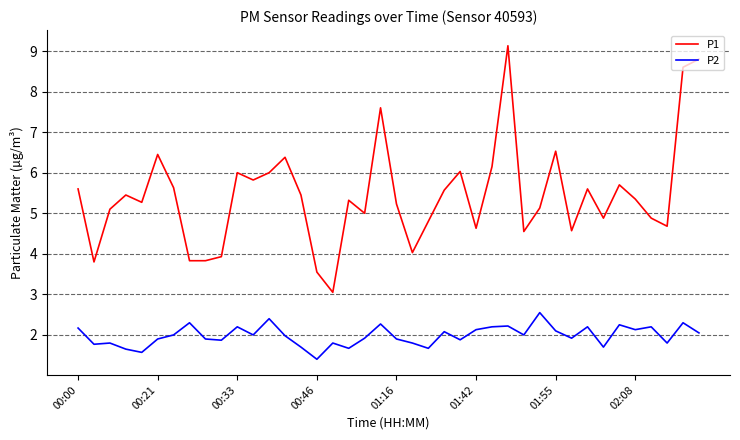

Which series has the largest total across all categories?

P1